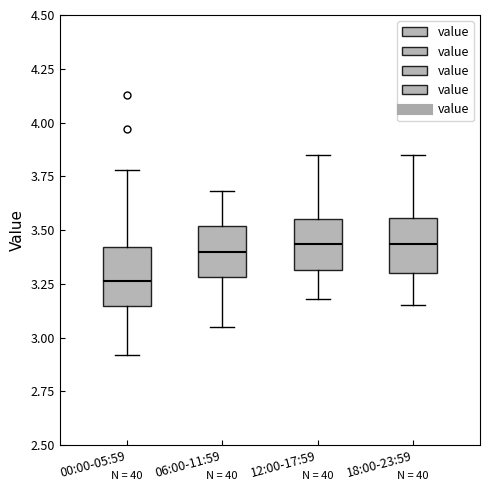

Where is the upper edge of the box for 06:00-11:59 on the y-axis? The values are not printed on the chart, so give them approximately, as read against the axis.

3.50